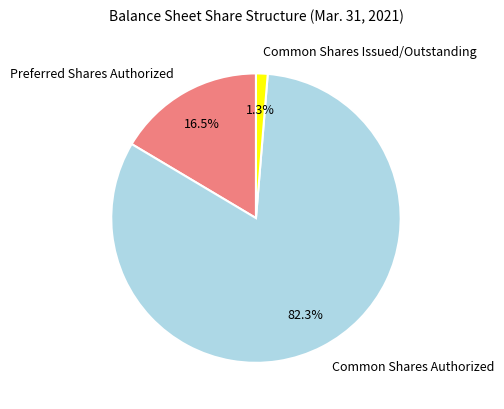

Approximately how many times larger is the value at Common Shares Issued/Outstanding compared to Preferred Shares Authorized?

0.1